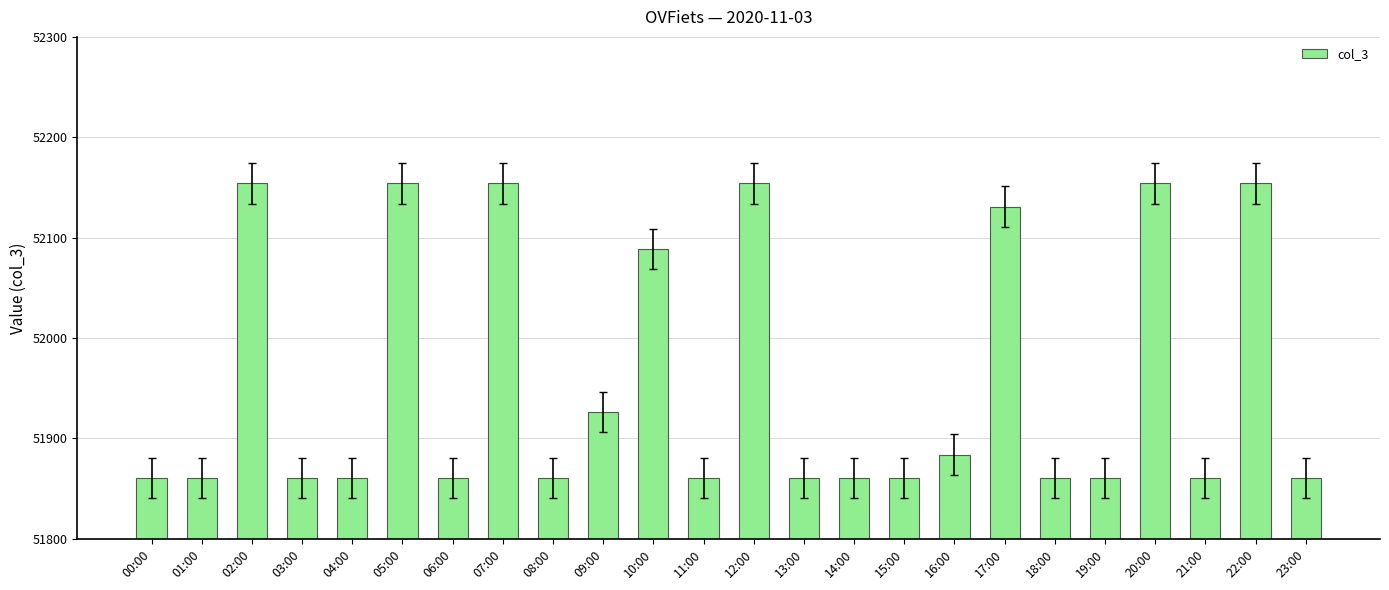

Which has a higher value, 17:00 or 20:00?

20:00